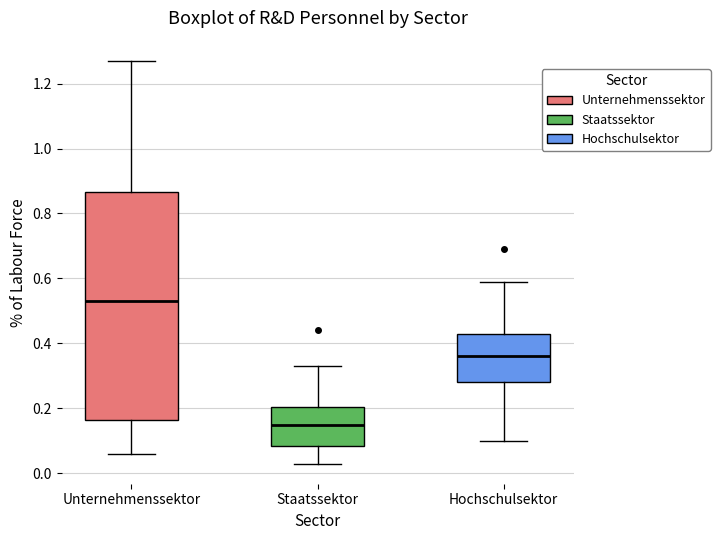

Reading left to right, read every box against the y-axis: the position of its median line, the range the box covers, and the ends of its whiskers. The values are not printed on the chart, so give them approximately, as read against the axis.

Unternehmenssektor: median 0.54, box 0.16 to 0.86, whiskers 0.06 to 1.28
Staatssektor: median 0.16, box 0.08 to 0.20, whiskers 0.04 to 0.34
Hochschulsektor: median 0.36, box 0.28 to 0.44, whiskers 0.10 to 0.60